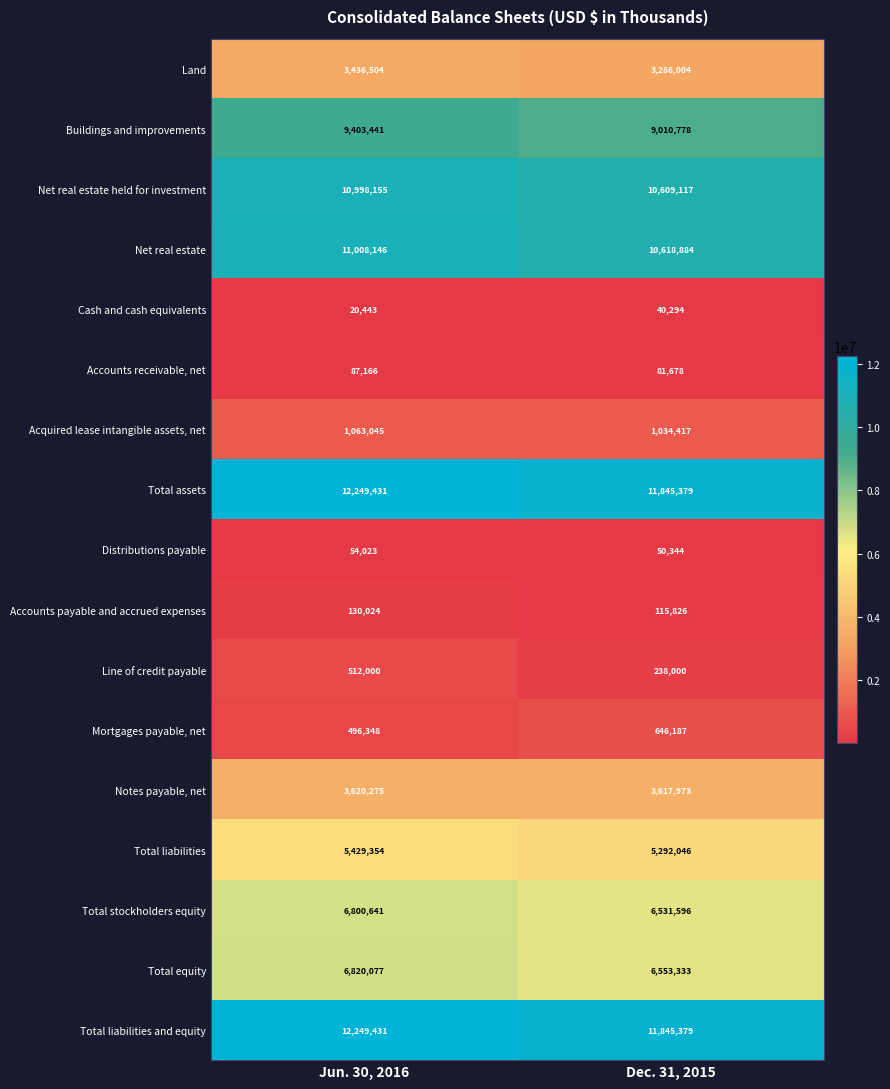

What is the spread (max minus min) of values at Dec. 31, 2015?

11805085